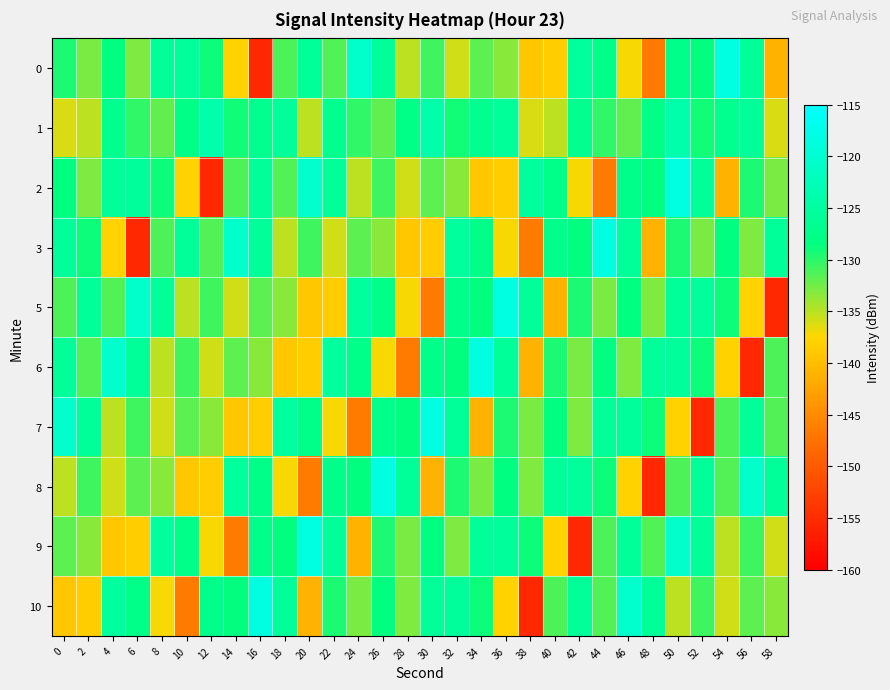

What is the smallest value displayed?

-155.4